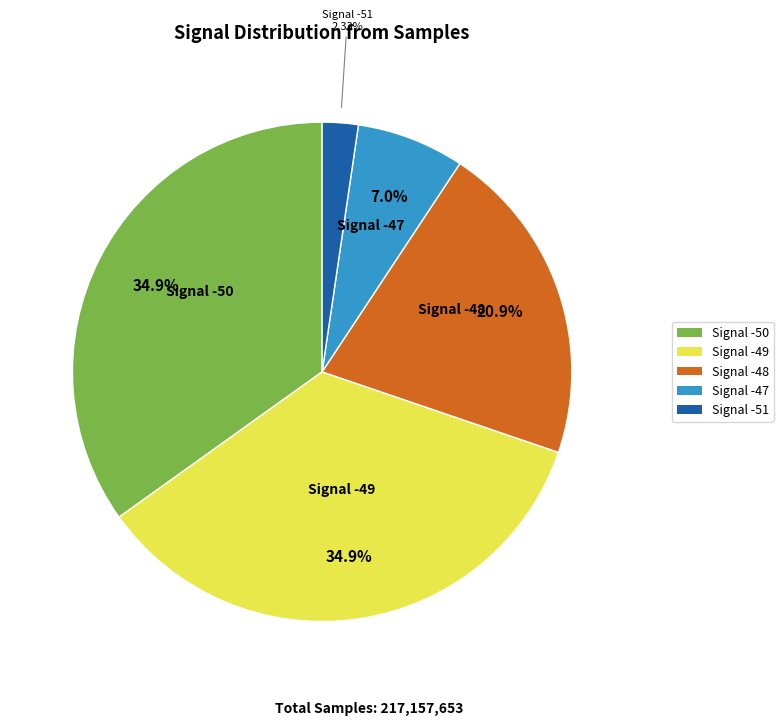

Is there a majority slice in this chart?

No